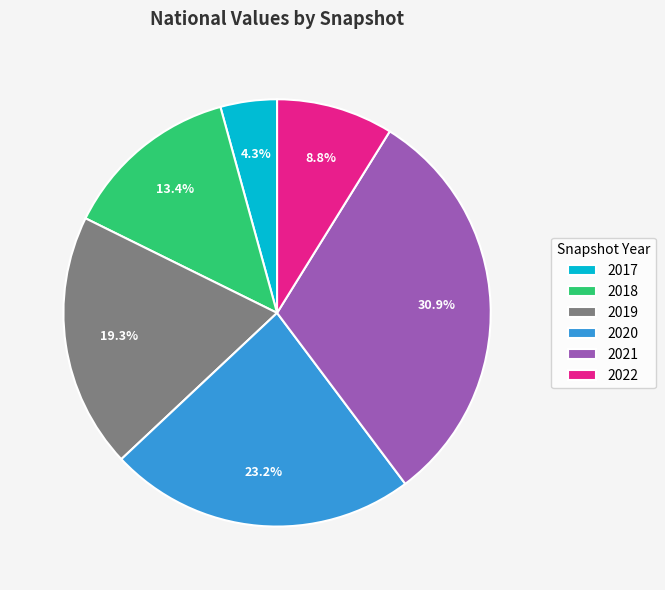

Which slice is the largest?

2021